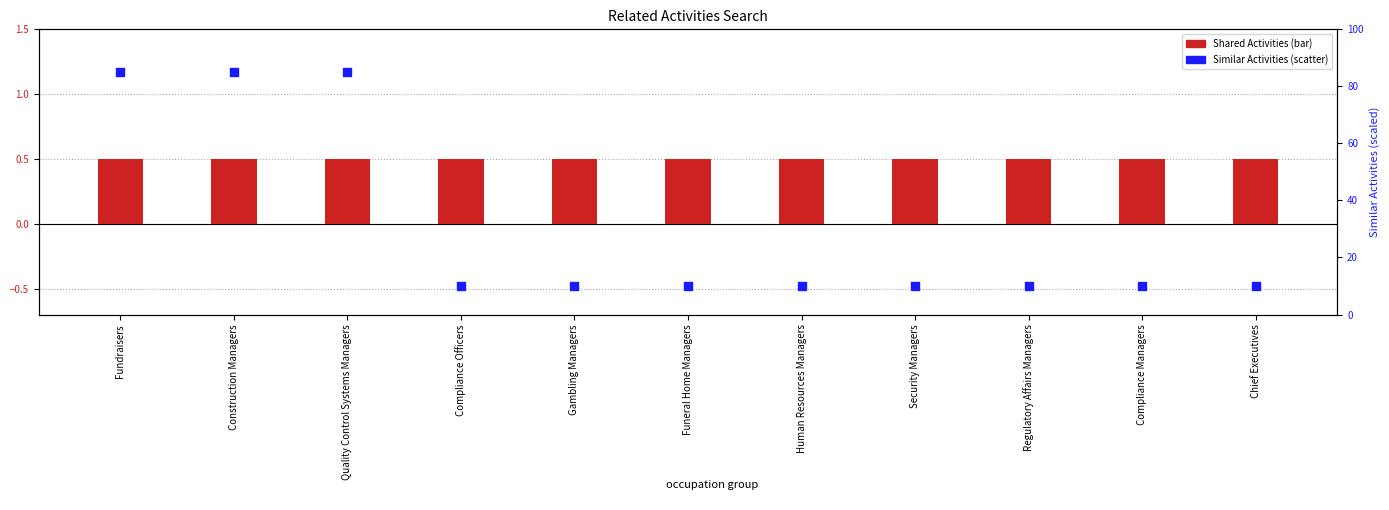

Is the value of Similar Activities at Human Resources Managers greater than the value of Shared Activities at Compliance Managers?

Yes